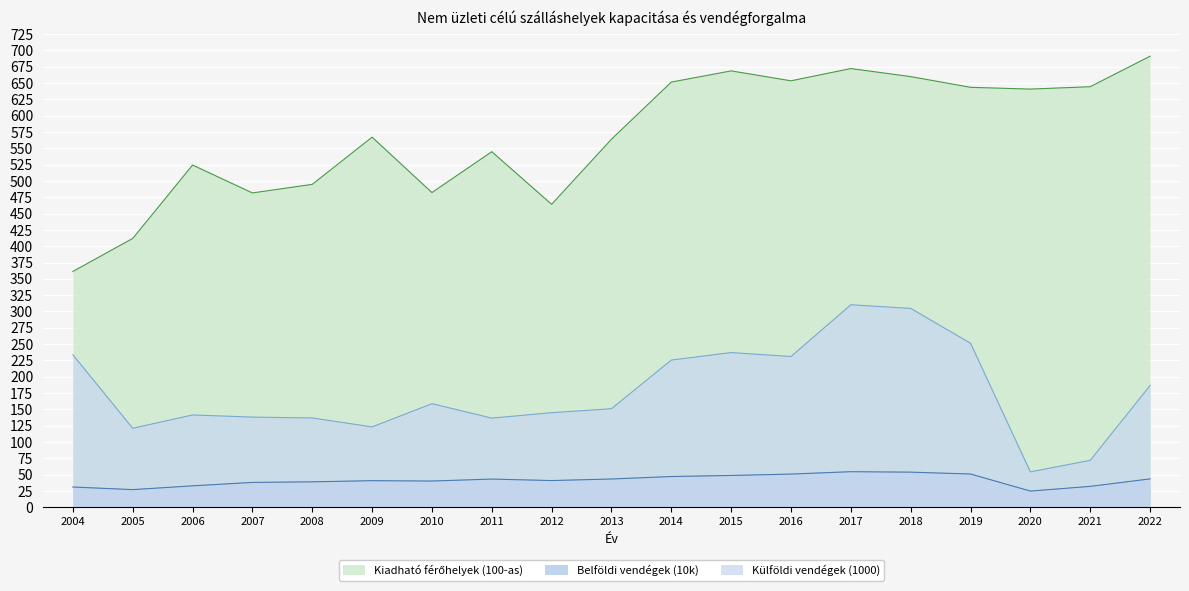

How many interior local valleys does the Belföldi vendégek series have?

4